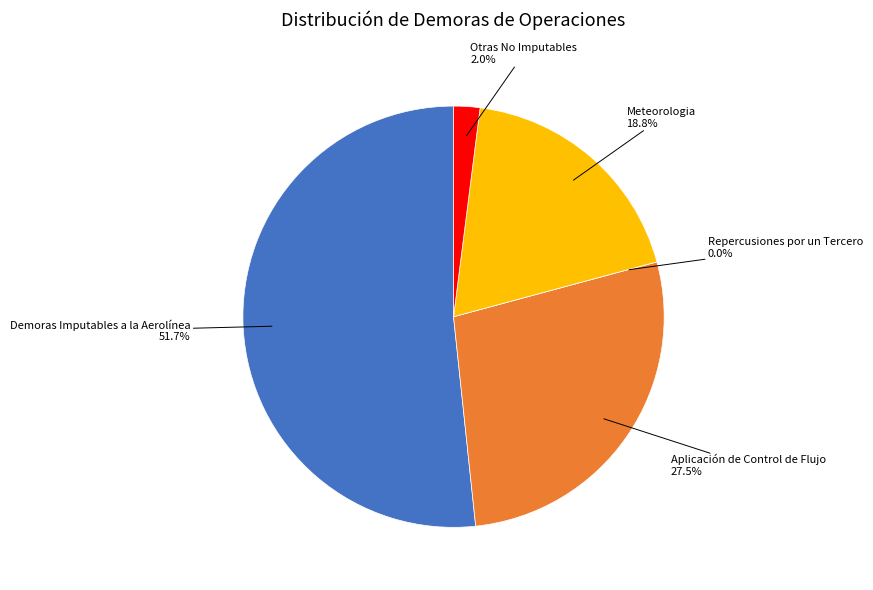

Which category has the smallest portion of the pie?

Repercusiones por un Tercero